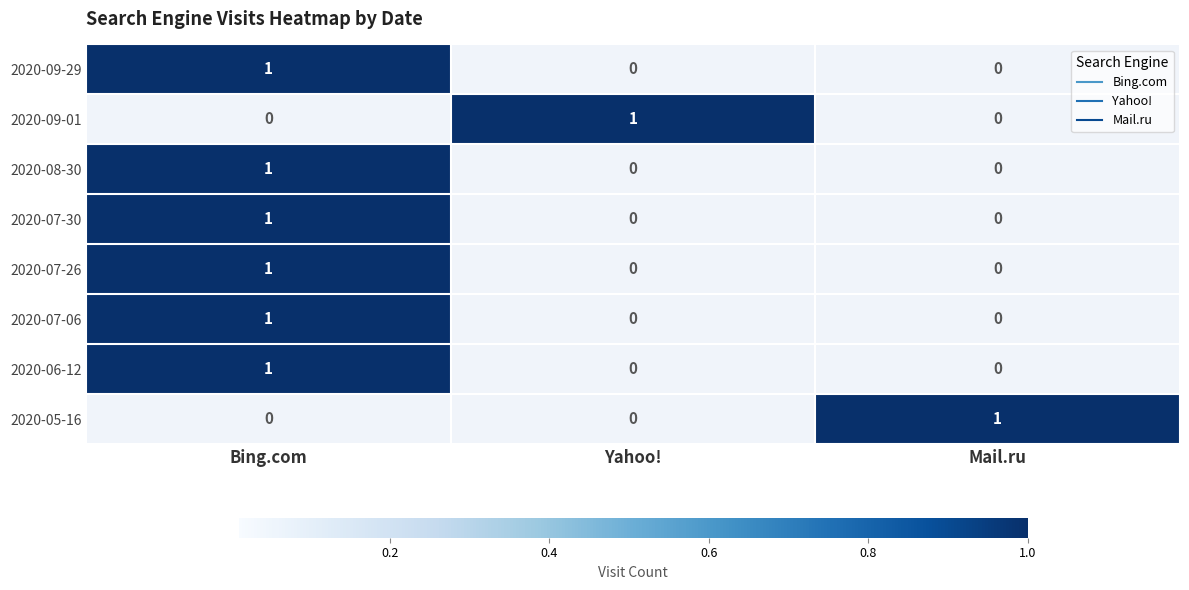

How many 2020-05-16 values are between 0 and 1?

3